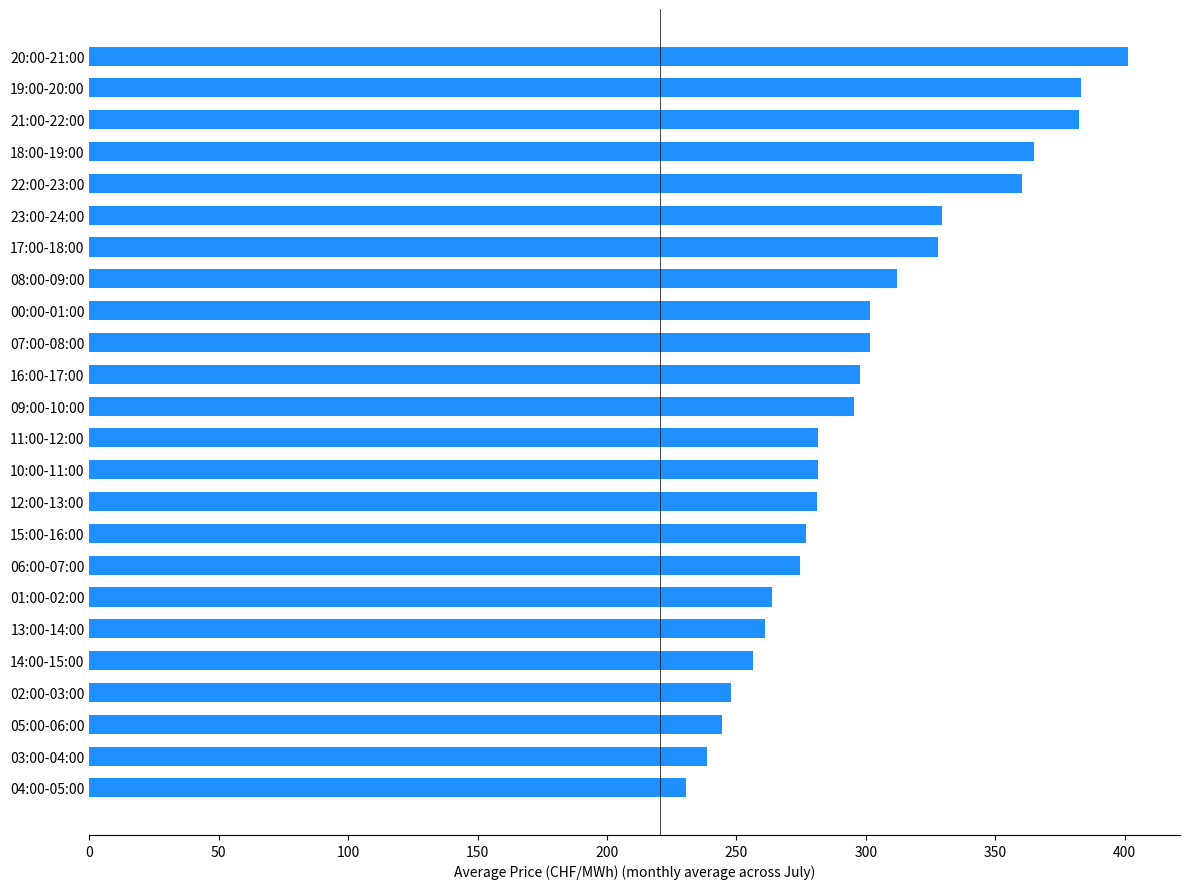

Which has a higher value, 08:00-09:00 or 21:00-22:00?

21:00-22:00